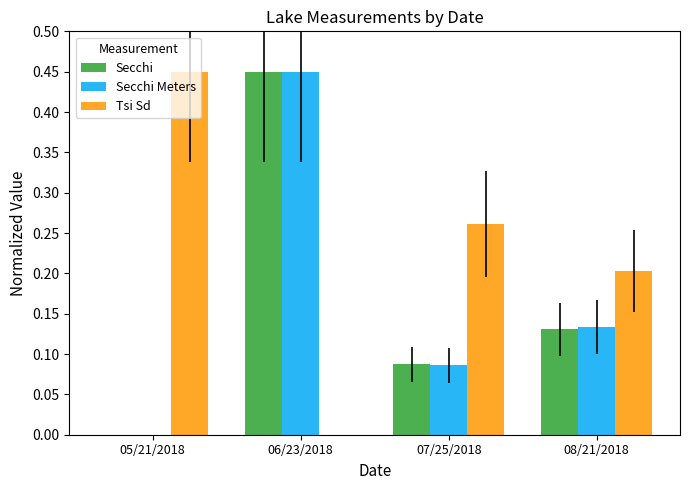

Is it true that Tsi Sd equals 0.1 at 08/21/2018?

False